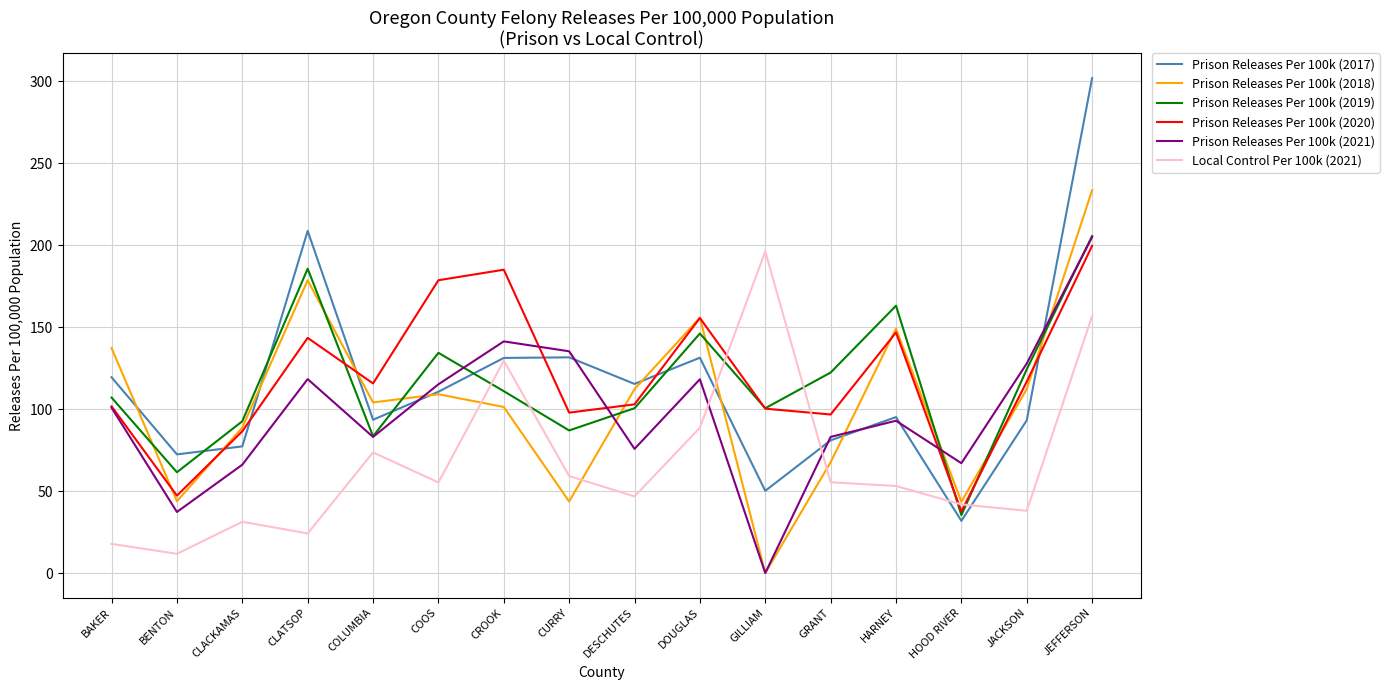

After their last crossing, which series has the higher values: Prison Releases Per 100k (2021) or Local Control Per 100k (2021)?

Prison Releases Per 100k (2021)